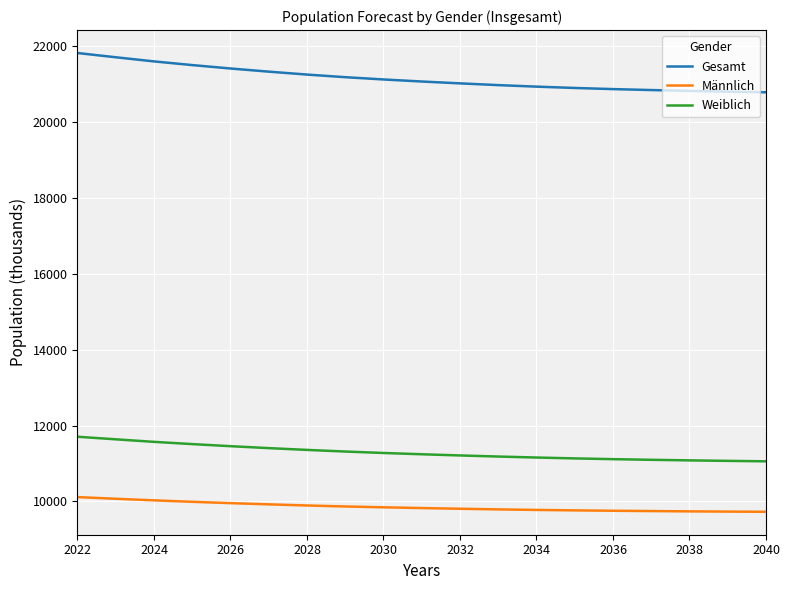

Which series has the largest range (max minus min)?

Gesamt